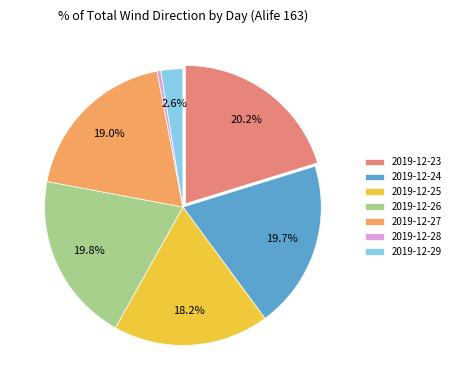

The 2019-12-24 slice represents 27% of the pie. True or false?

False